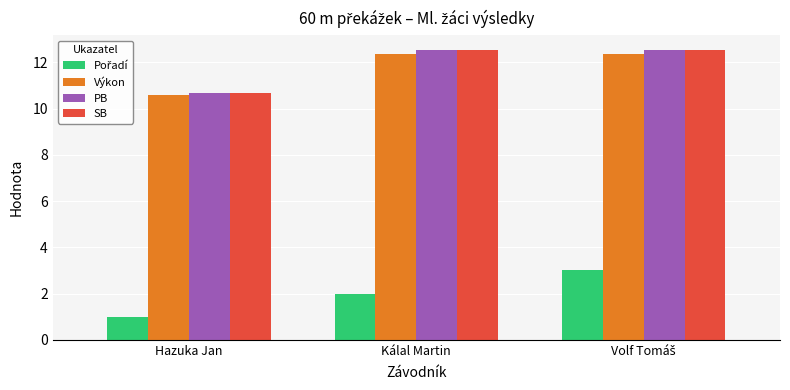

What is the spread (max minus min) of values at Kálal Martin?

10.5